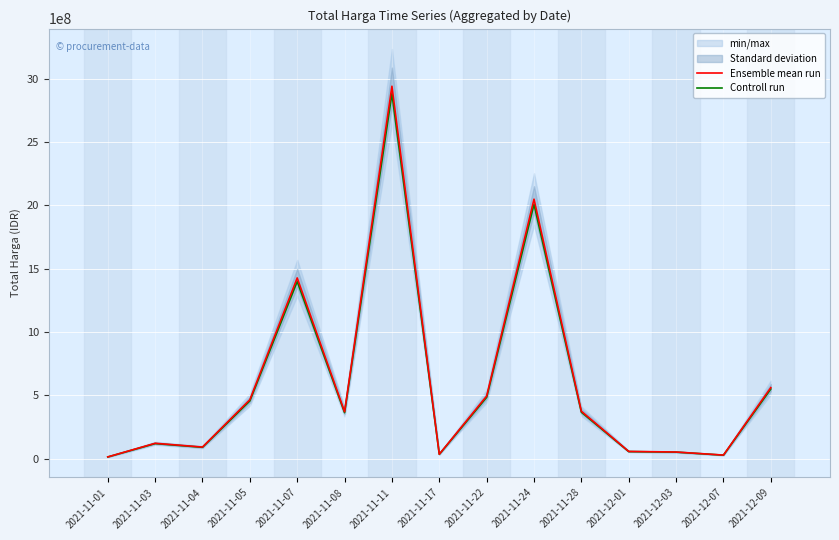

What are all the series names shown in the legend?

Ensemble mean run, Controll run